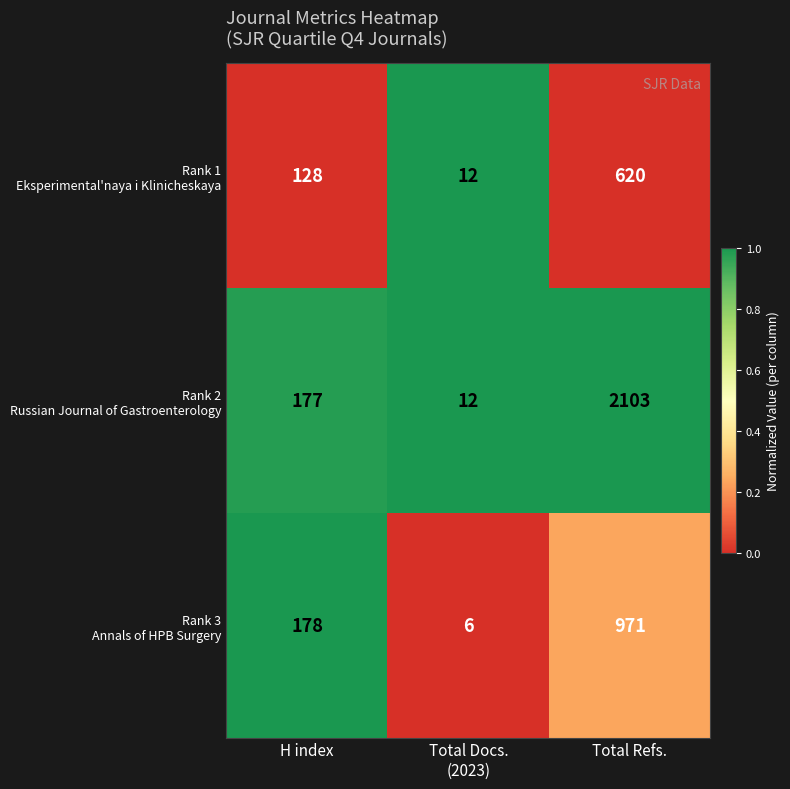

At which category is the sum across all series the highest?

Total Refs.